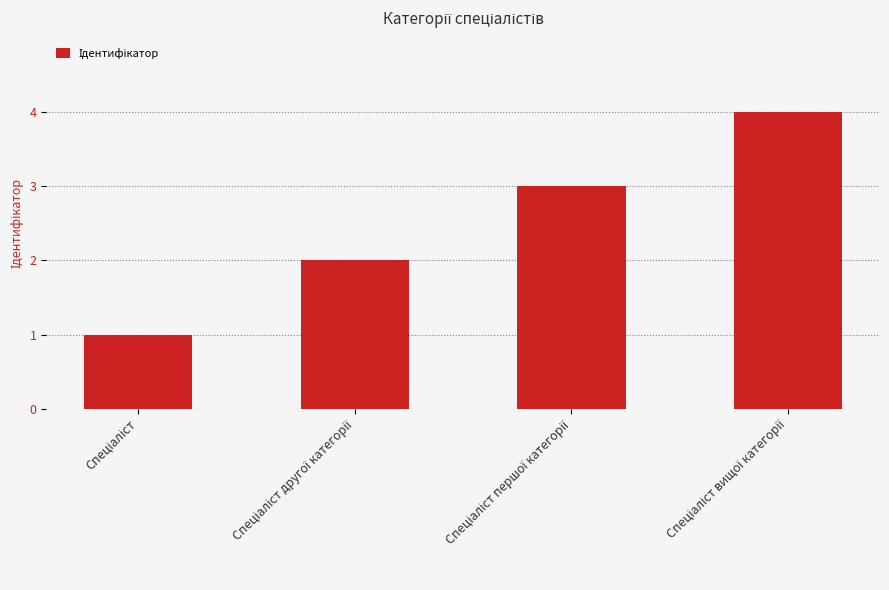

What is the sum of all values?

10